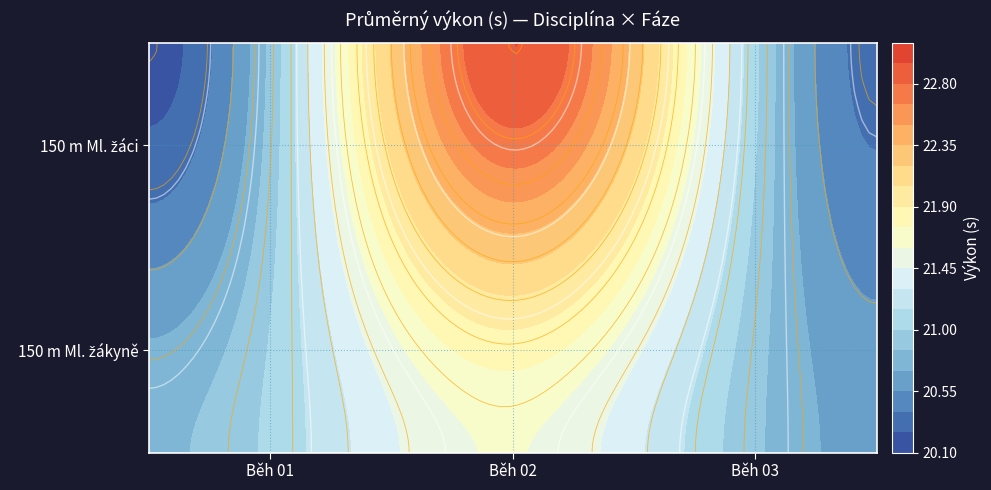

The 150 m Ml. žákyně series shows 13.4 at Běh 02. True or false?

False